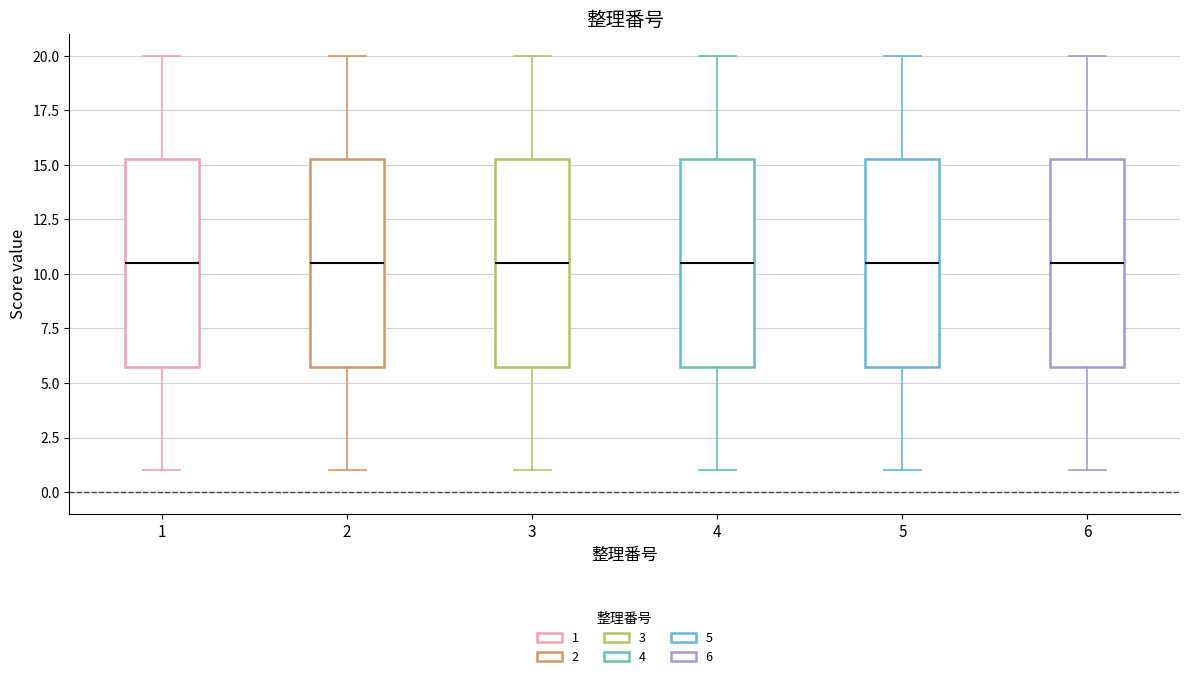

Where does the lower whisker of the box at x = 2 end on the y-axis? The values are not printed on the chart, so give them approximately, as read against the axis.

1.0